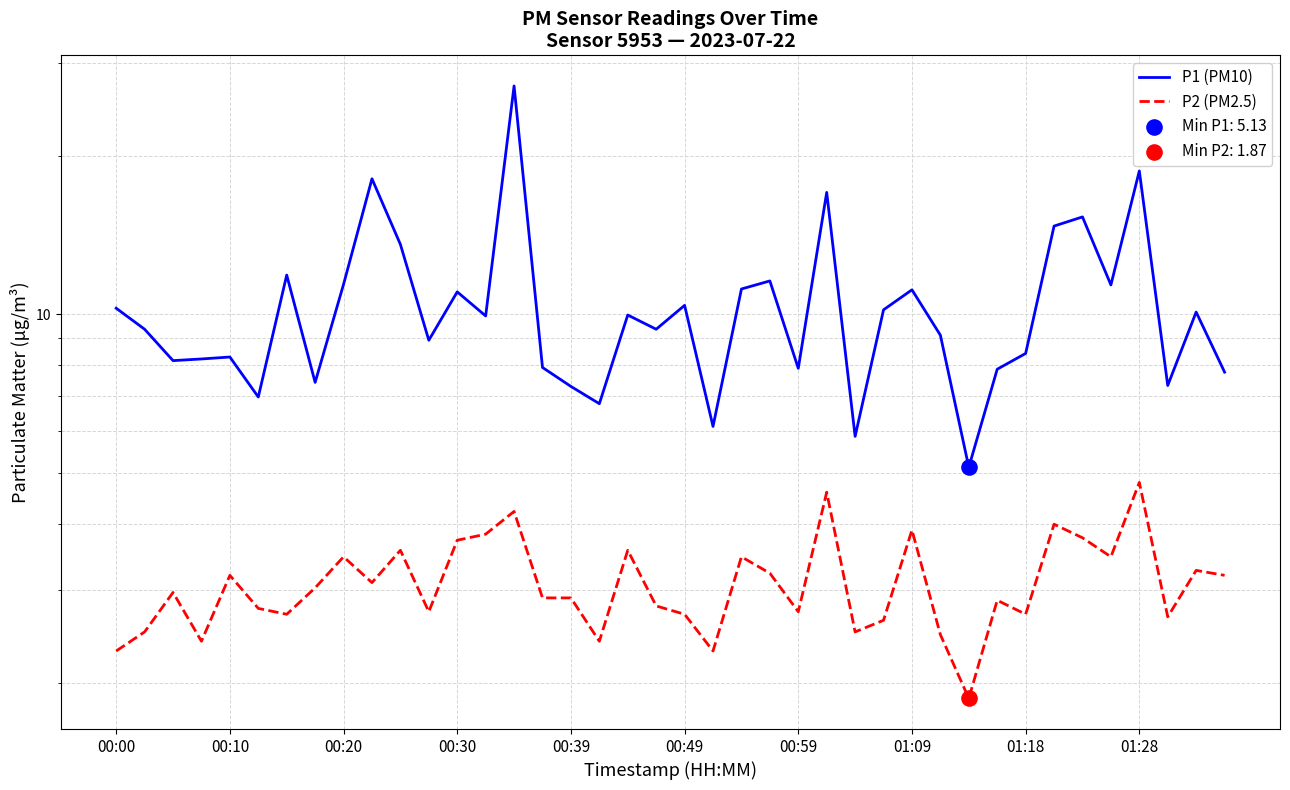

Which series has the widest spread of Y values?

P1 (PM10)